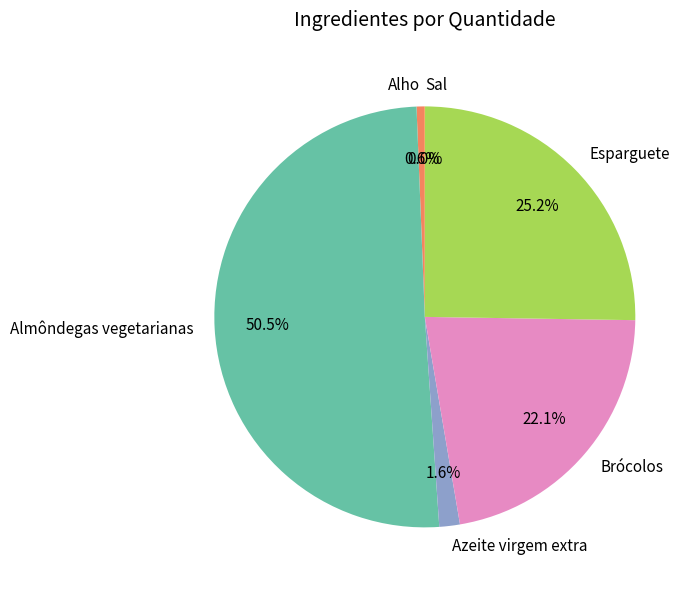

What percentage do Alho and Azeite virgem extra together represent?

2.2%